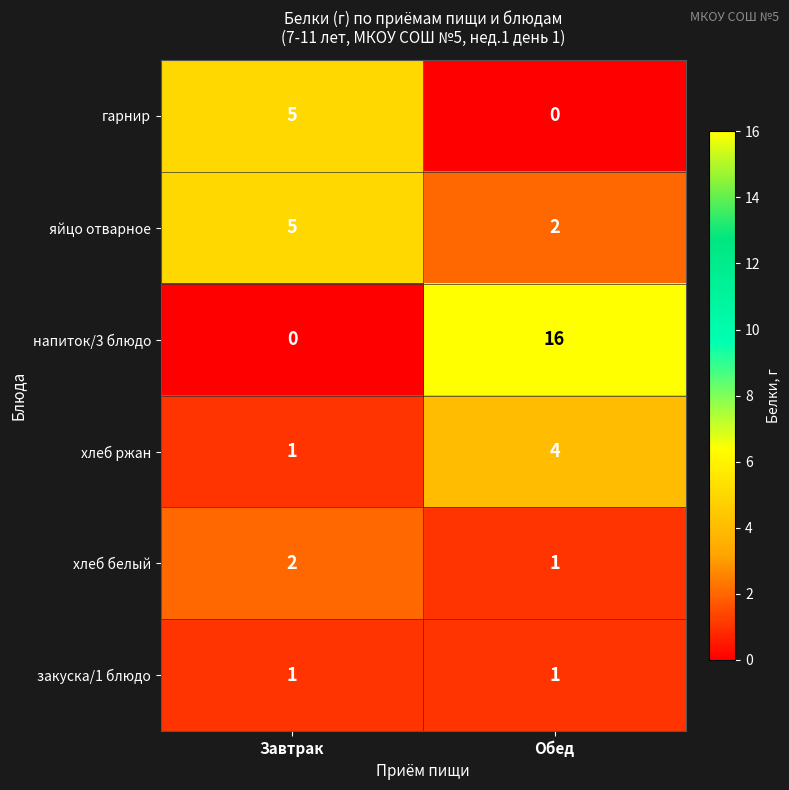

What is the approximate value of хлеб ржан at Обед?

4